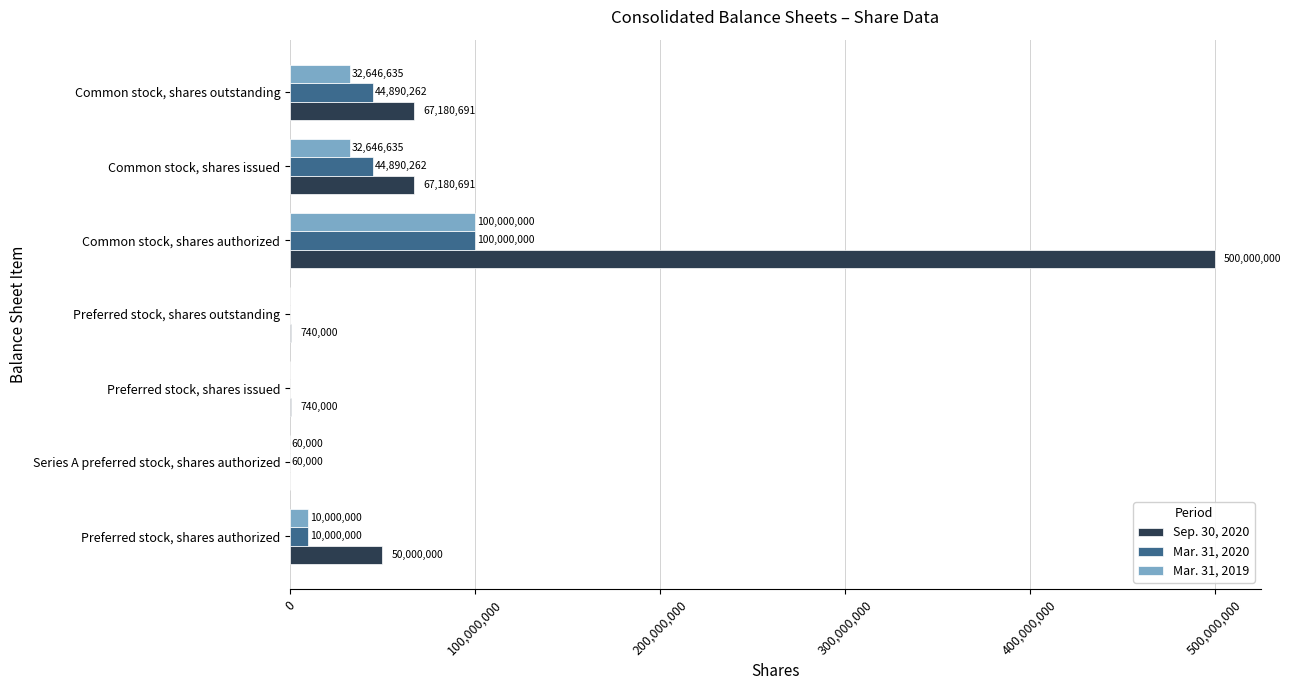

What is the greatest value displayed?

500000000